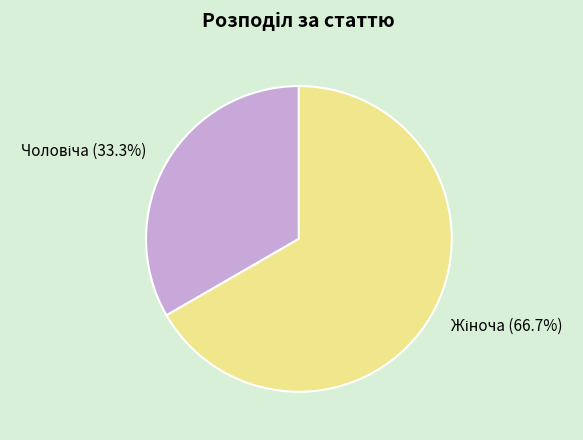

Is there any slice that represents more than half of the pie?

Yes